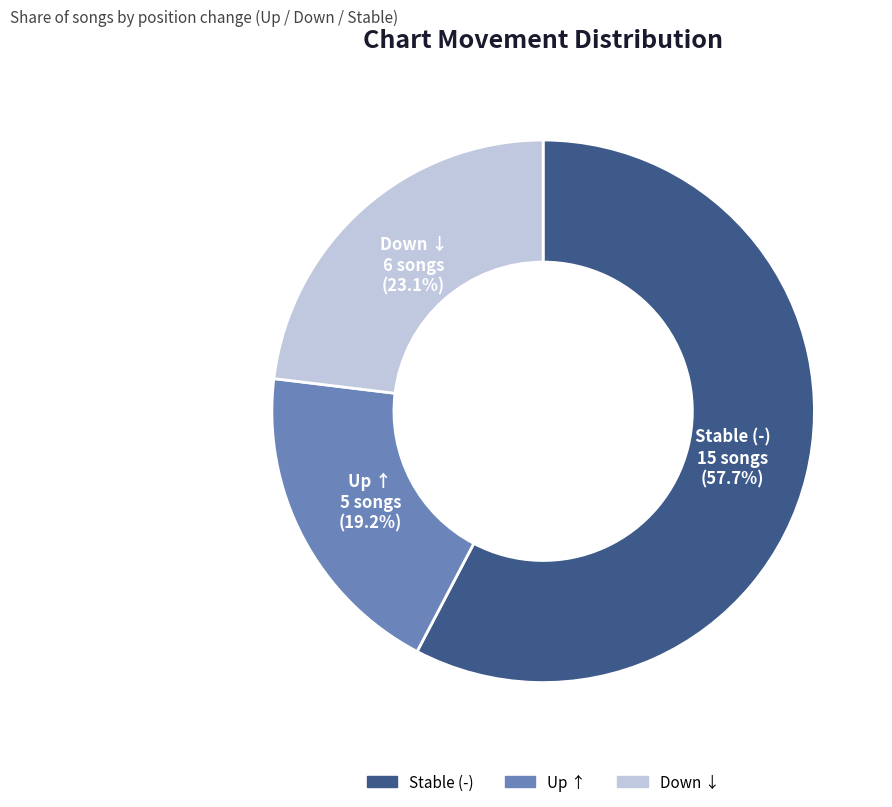

Does any single category account for the majority?

Yes